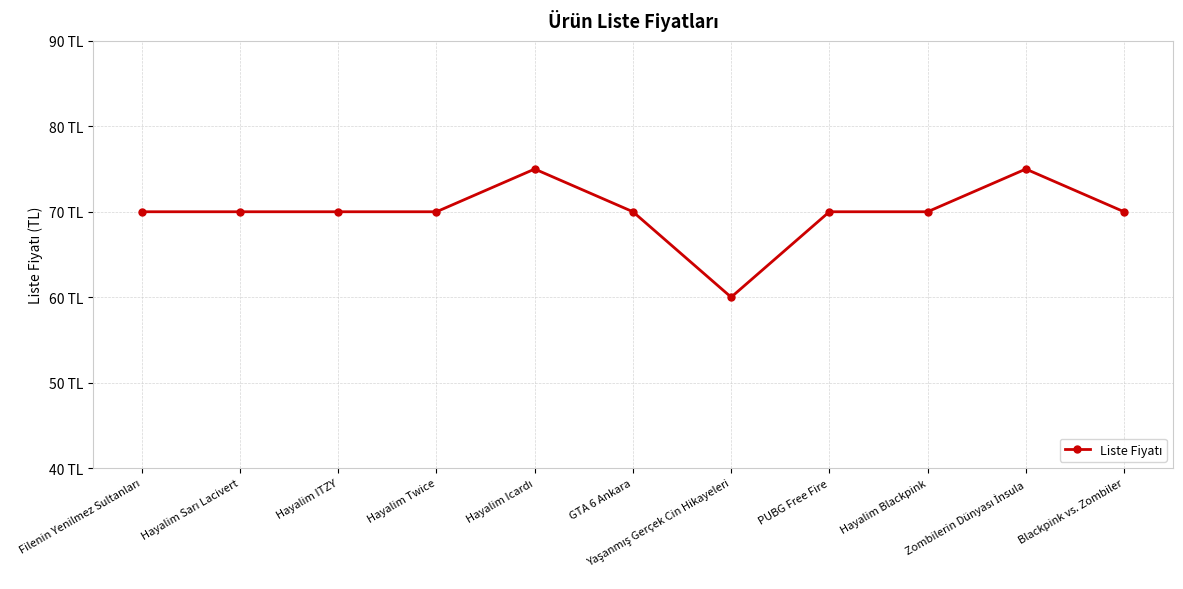

Does the chart have visible grid lines?

Yes